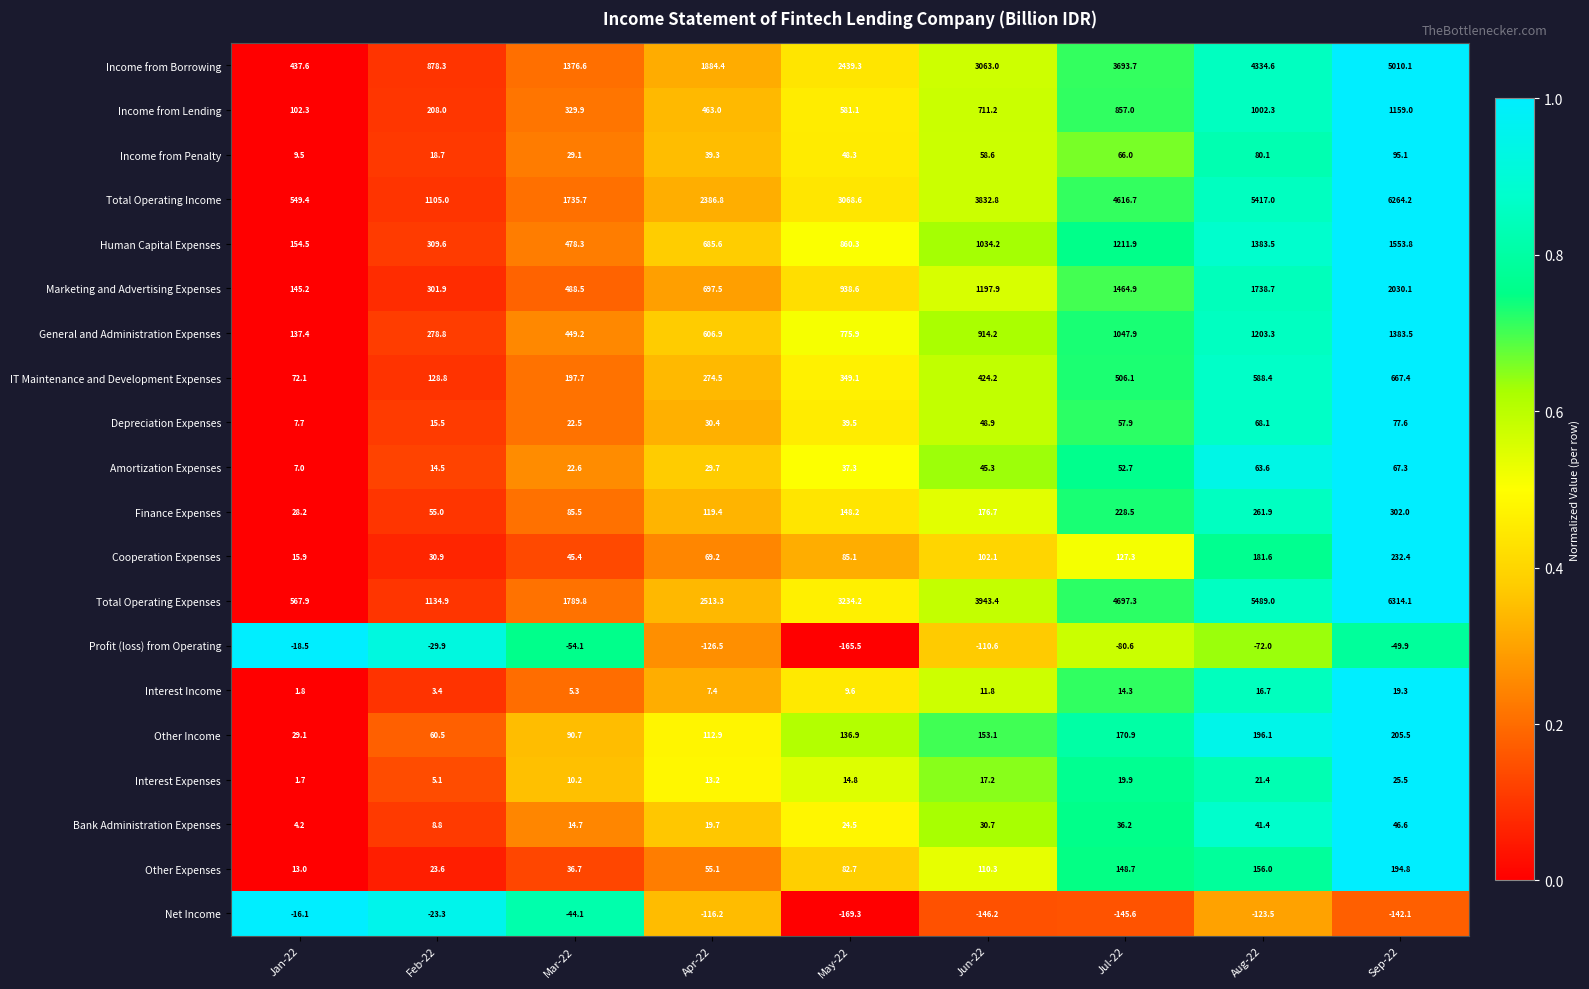

What value does the IT Maintenance and Development Expenses series have at Jul-22?

506.1